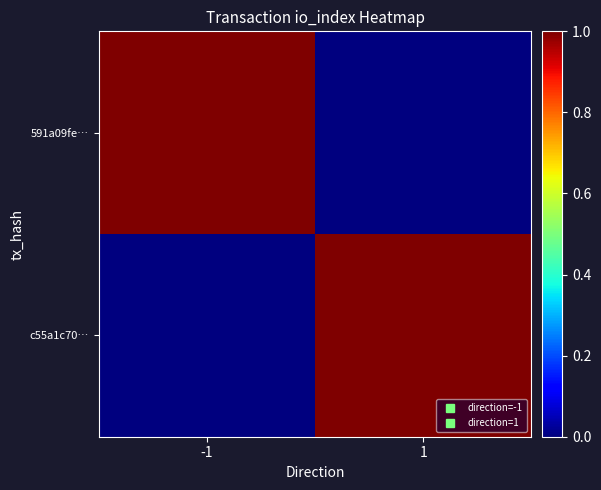

Reading right to left, list all the values displayed in this chart.

591a09fe…: 1=0.0	-1=1.0
c55a1c70…: 1=1.0	-1=0.0